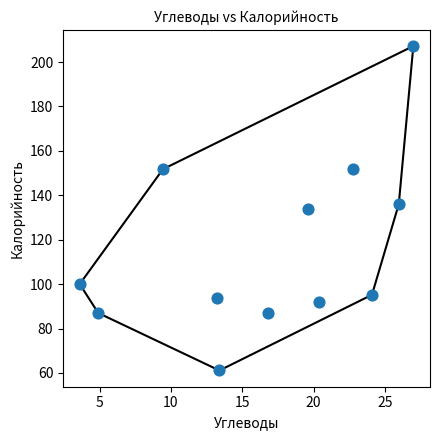

What is the average Y value?

116.4